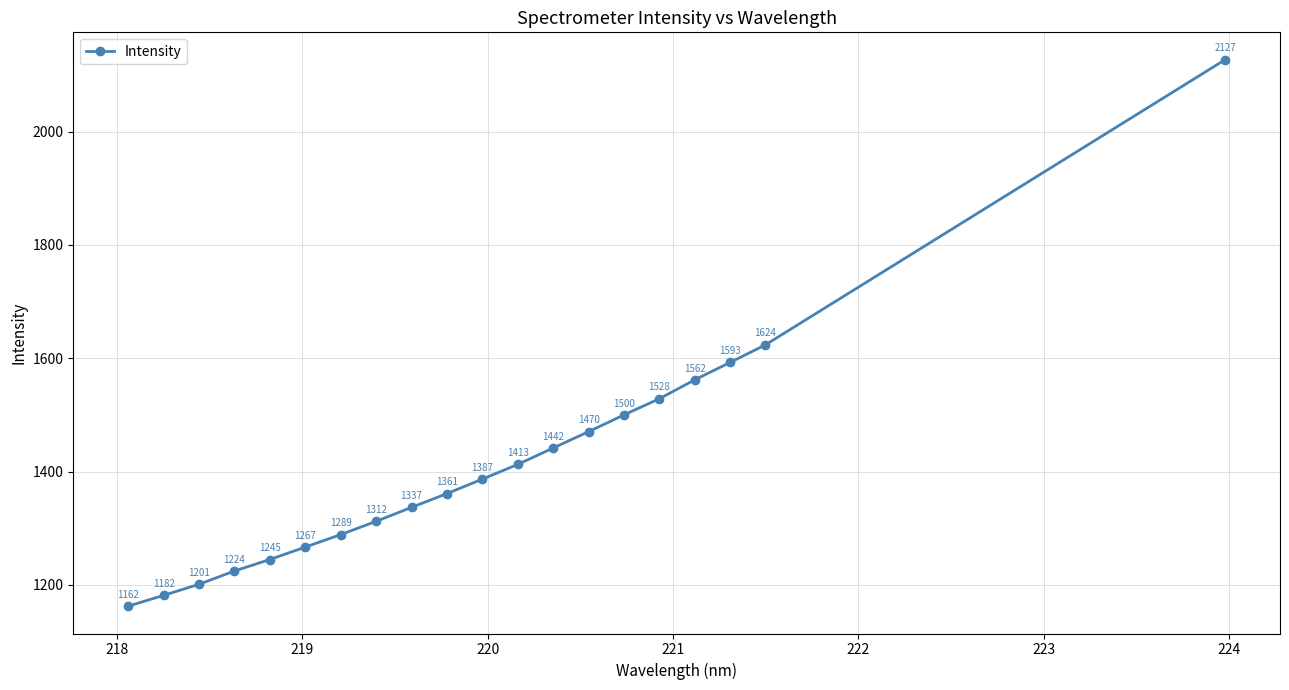

How many series are shown in this chart?

1